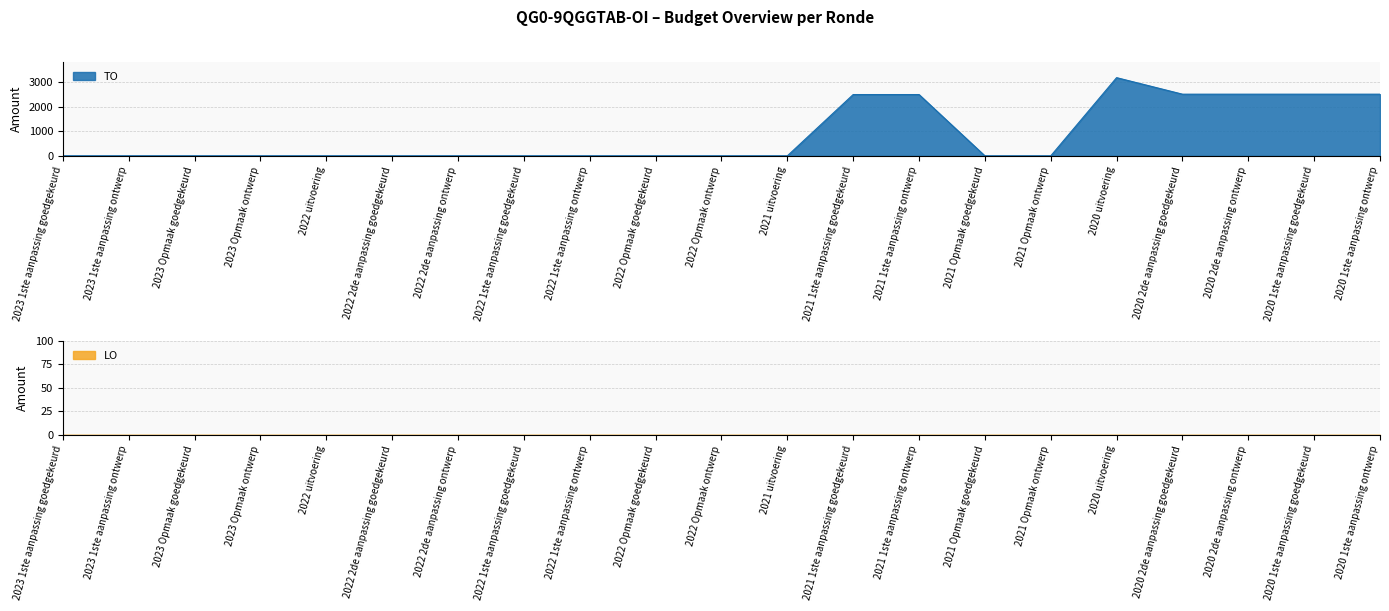

What position from the right is 2022 2de aanpassing goedgekeurd?

16